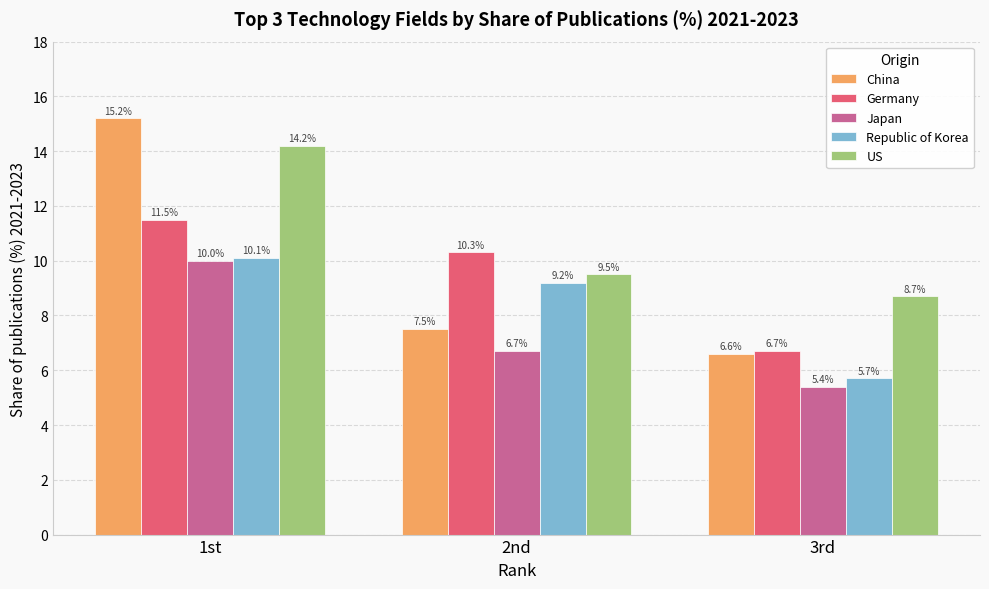

How many groups of bars are there?

3